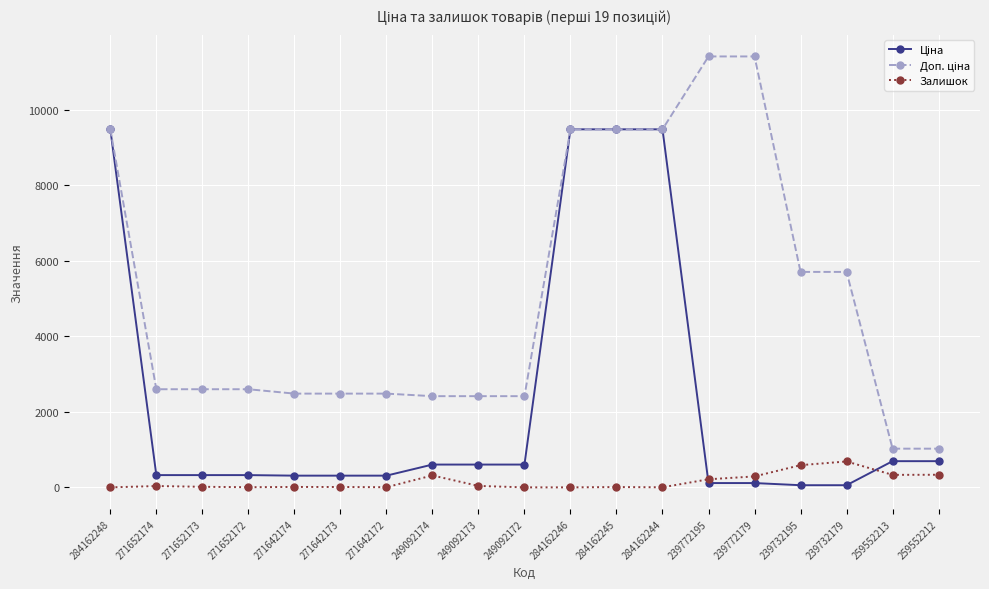

What is the total value across all series at 249092172?

3018.6